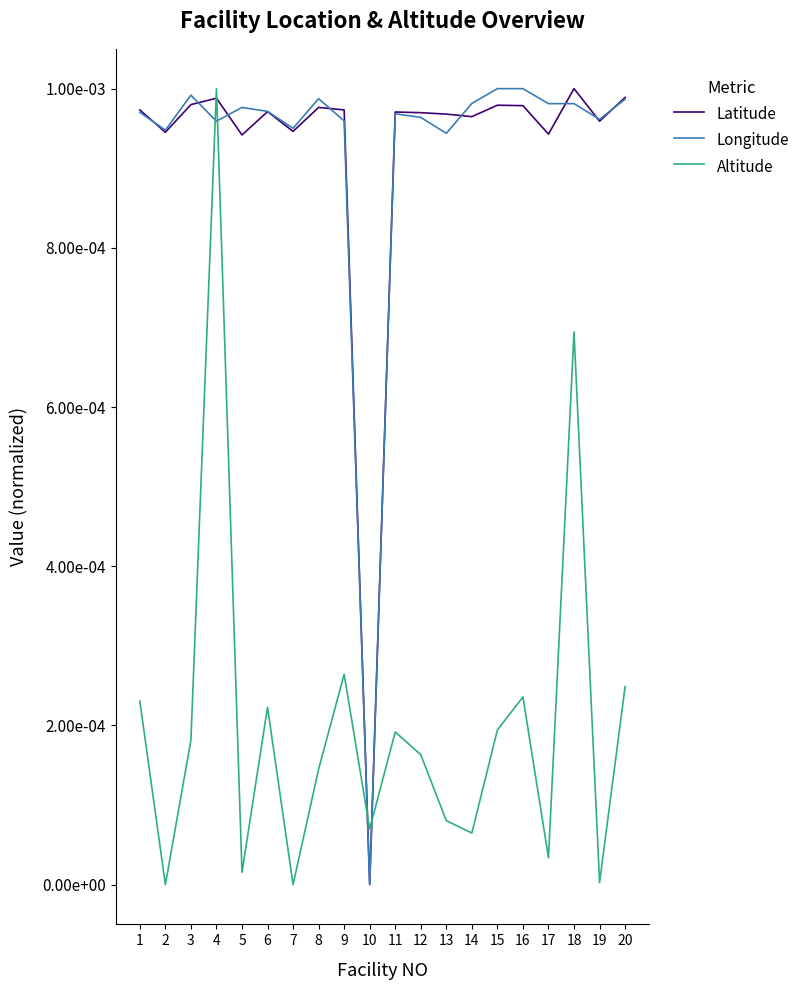

How many interior local valleys does the Latitude series have?

7